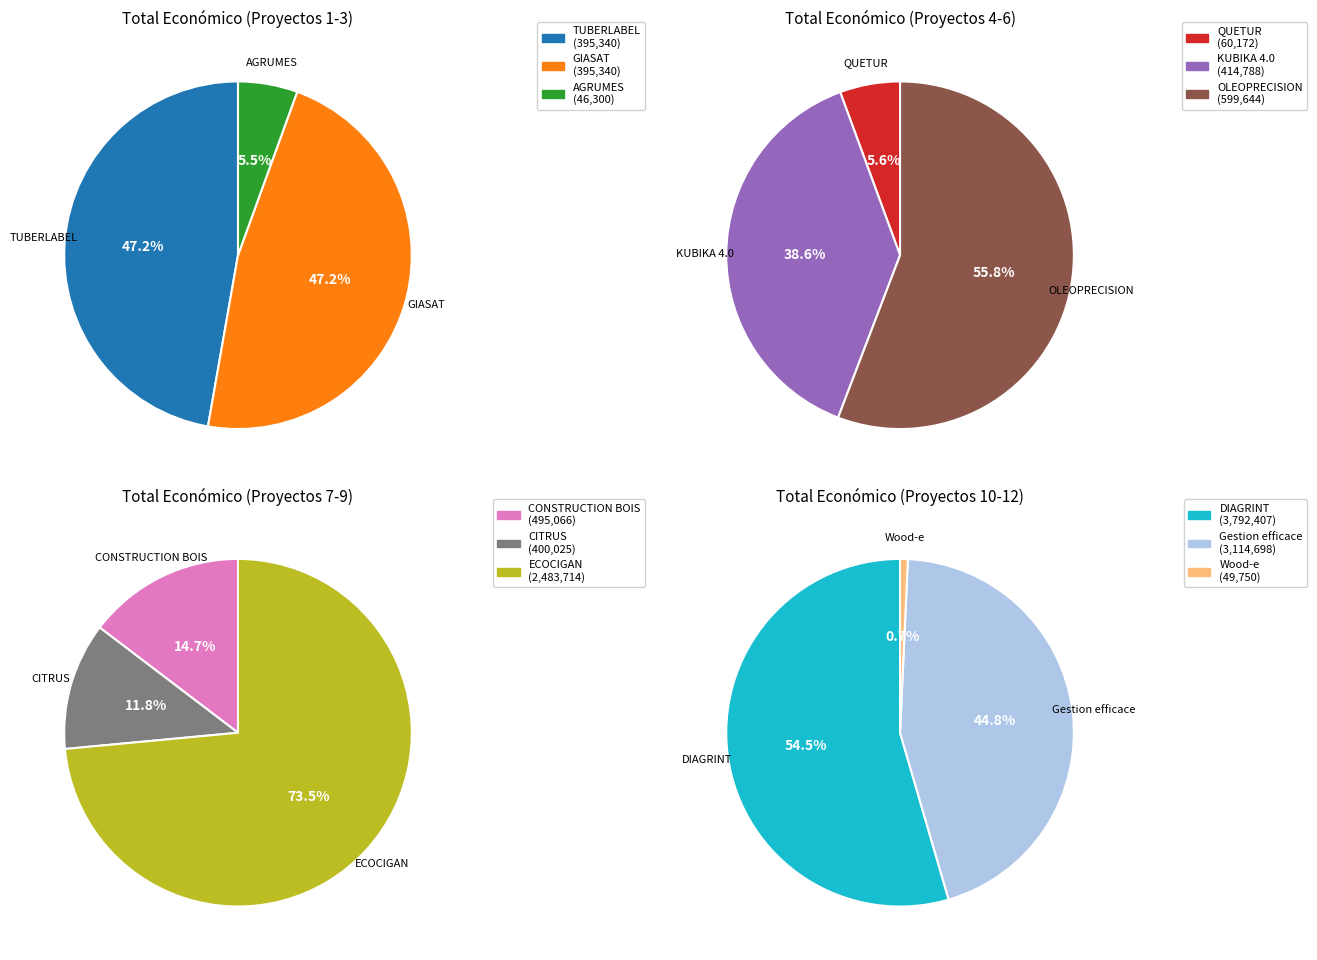

Count the number of slices in the pie.

12